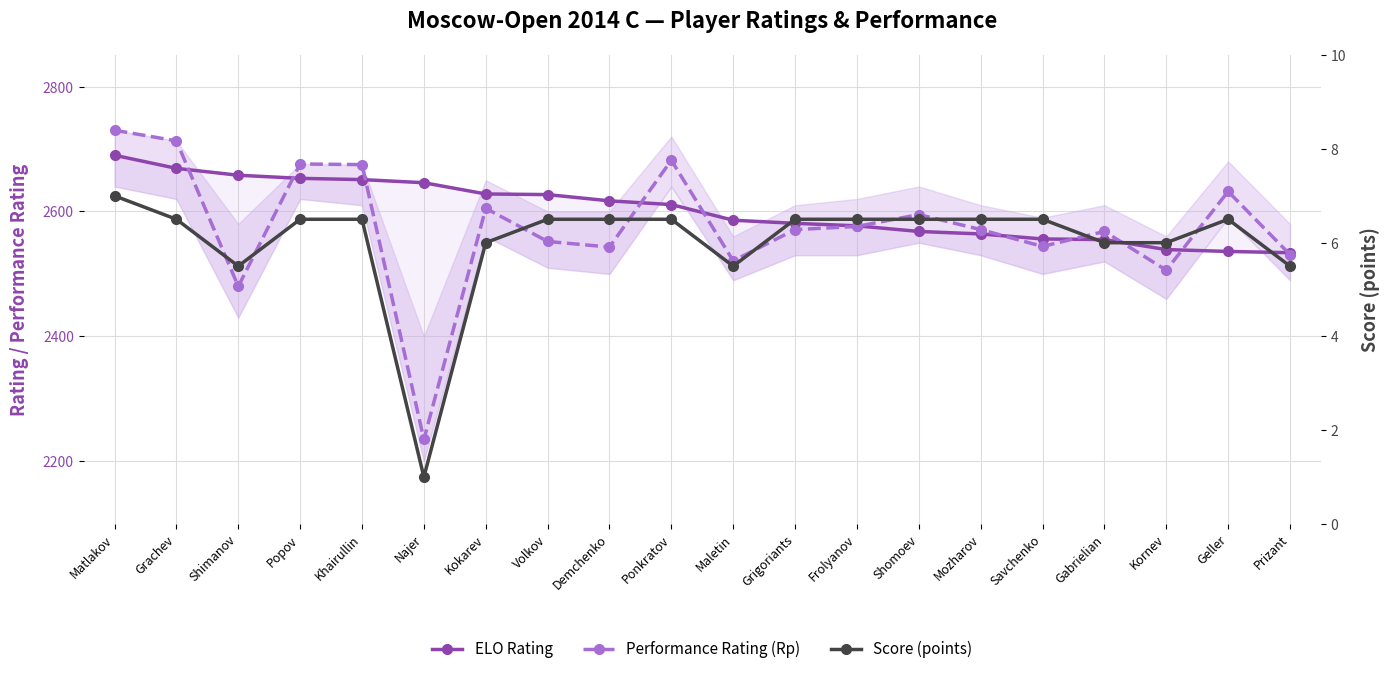

Where is the first local minimum for Performance Rating (Rp)?

Shimanov